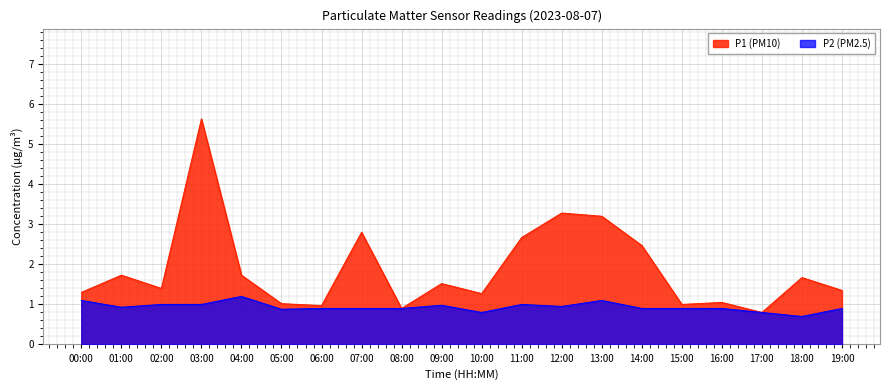

Reading left to right, extract all data points from this chart.

P1: 1.3	1.7	1.4	5.6	1.7	1.0	1.0	2.8	0.9	1.5	1.3	2.7	3.3	3.2	2.5	1.0	1.1	0.8	1.7	1.4
P2: 1.1	0.9	1.0	1.0	1.2	0.9	0.9	0.9	0.9	1.0	0.8	1.0	0.9	1.1	0.9	0.9	0.9	0.8	0.7	0.9